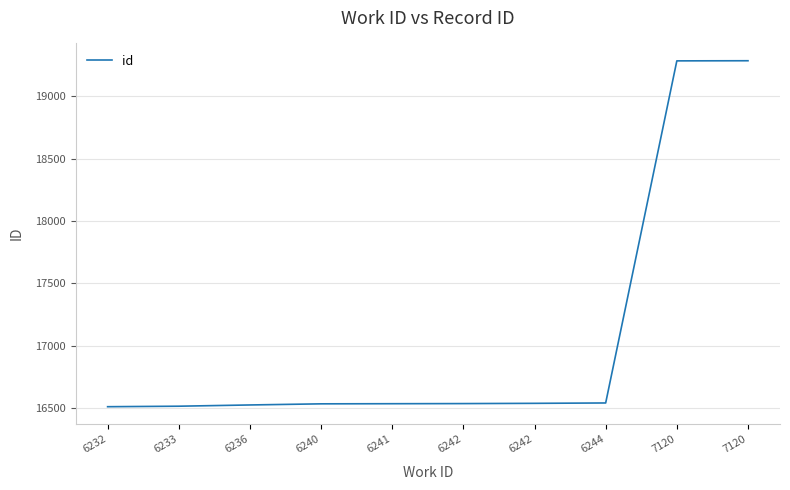

What is the ratio of the value at 6236 to the value at 6244?

1.0